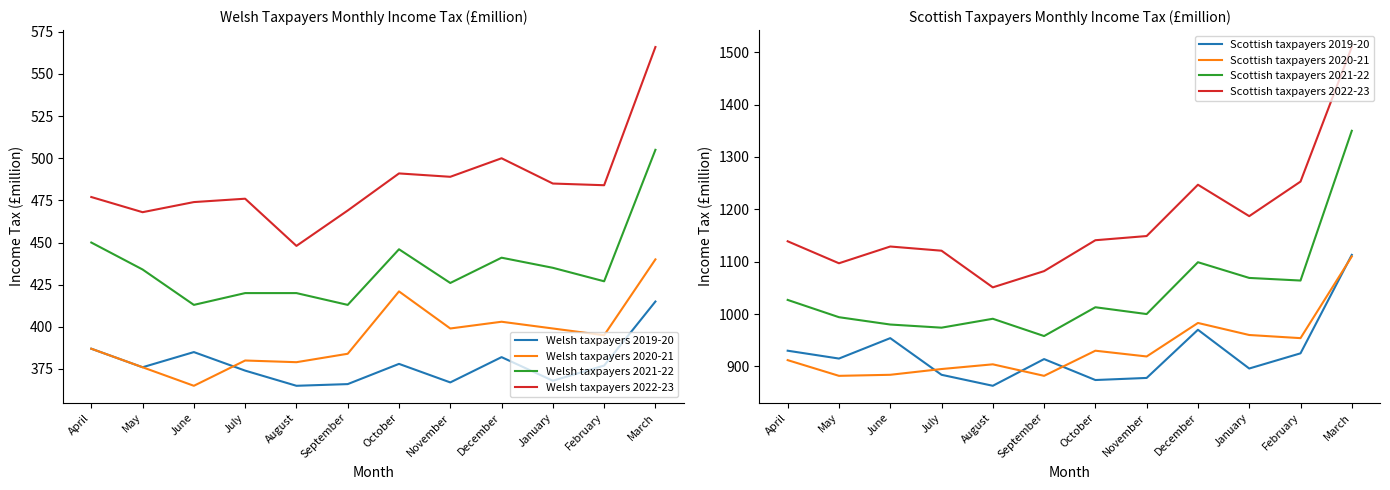

What is the lowest value of the Welsh taxpayers 2019-20 series?

365